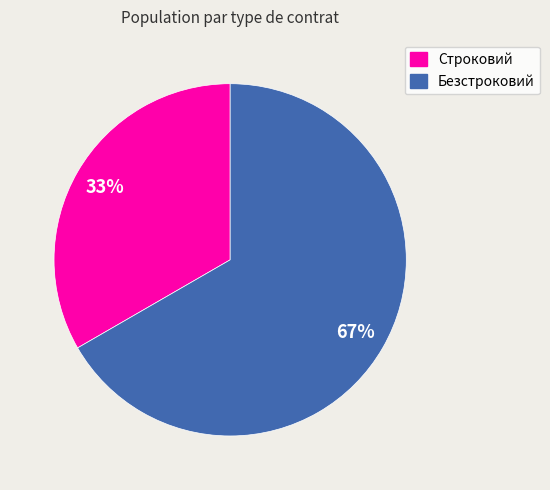

Rank the categories by value from lowest to highest.

Строковий, Безстроковий